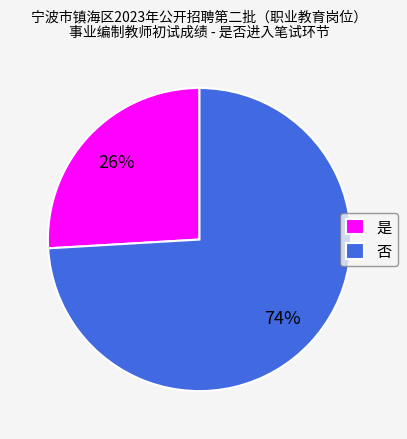

Do 是 and 否 together represent more than half of the pie?

Yes